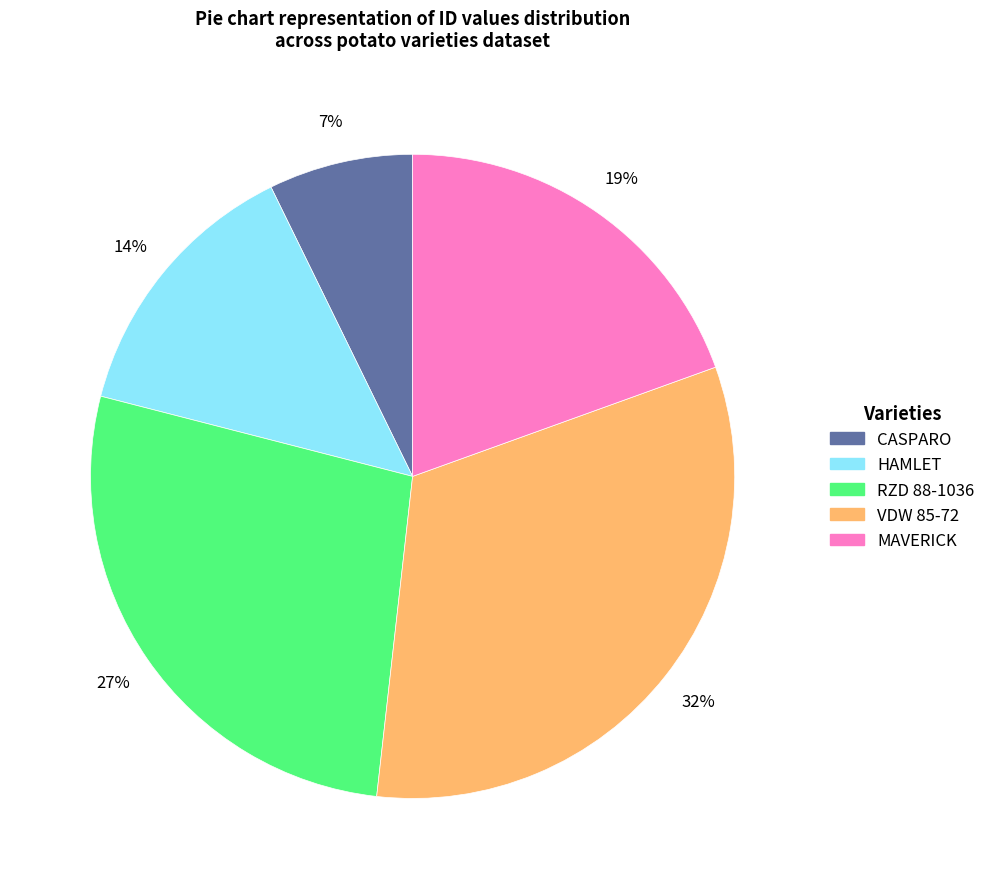

Does any single category account for the majority?

No